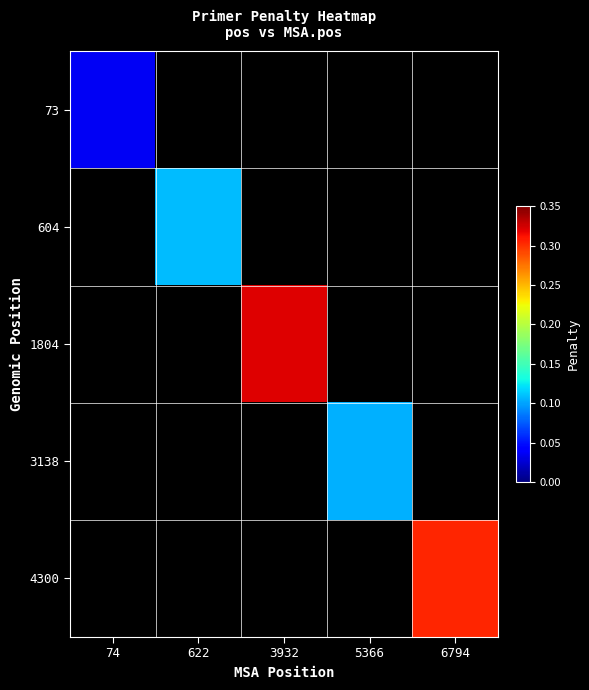

Rank the series at 74 from lowest to highest value.

73, 604, 1804, 3138, 4300